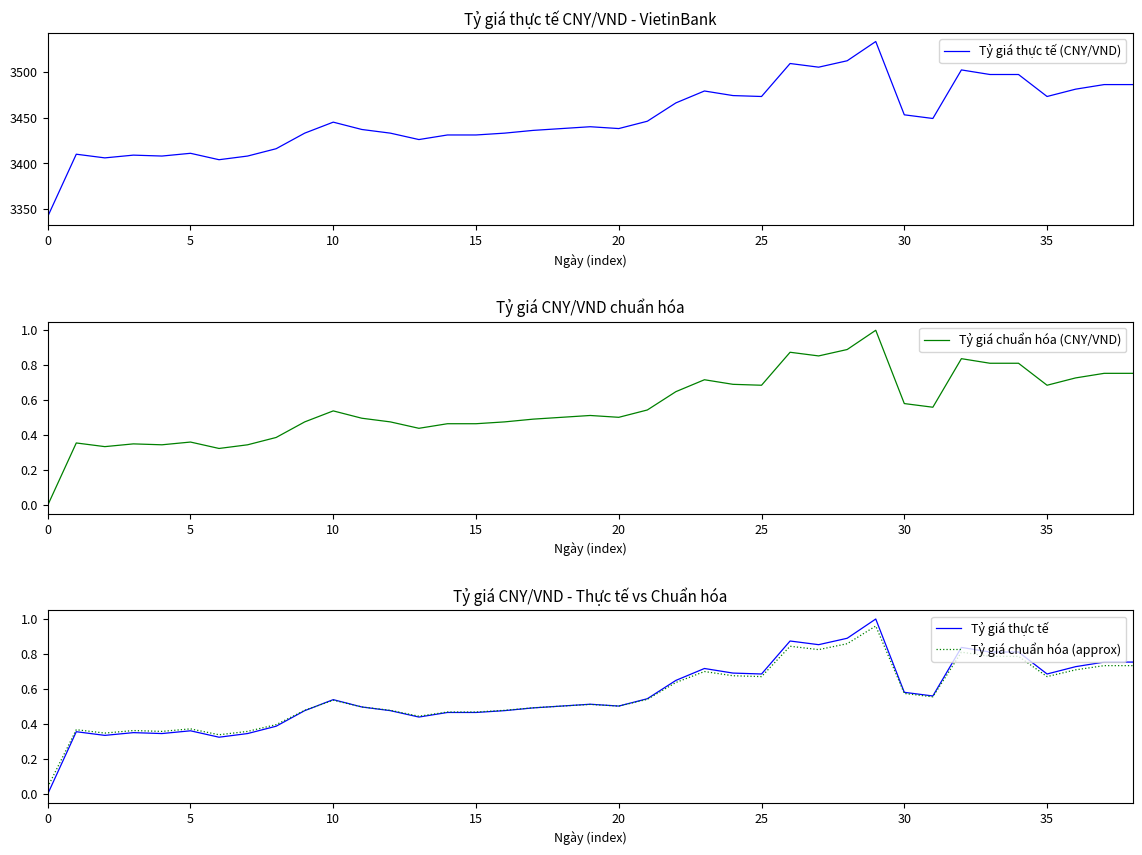

What is the difference between the maximum and minimum values in the Tỷ giá thực tế series?

1.0